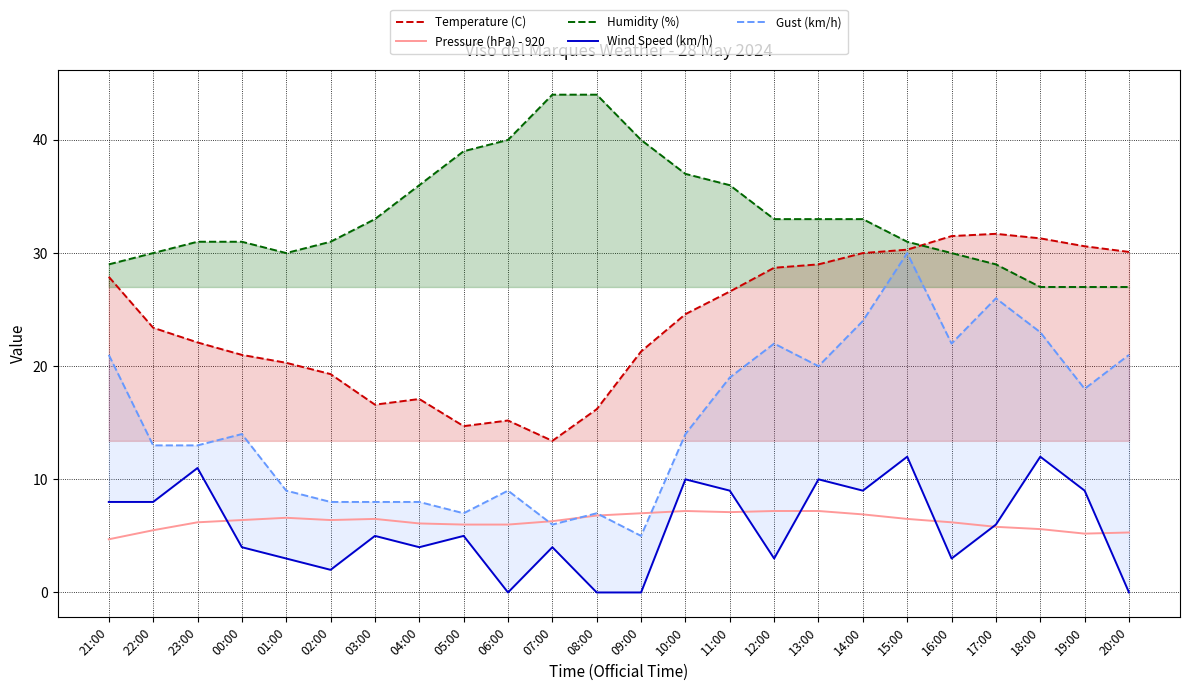

Where is the first local minimum for Wind Speed (km/h)?

02:00